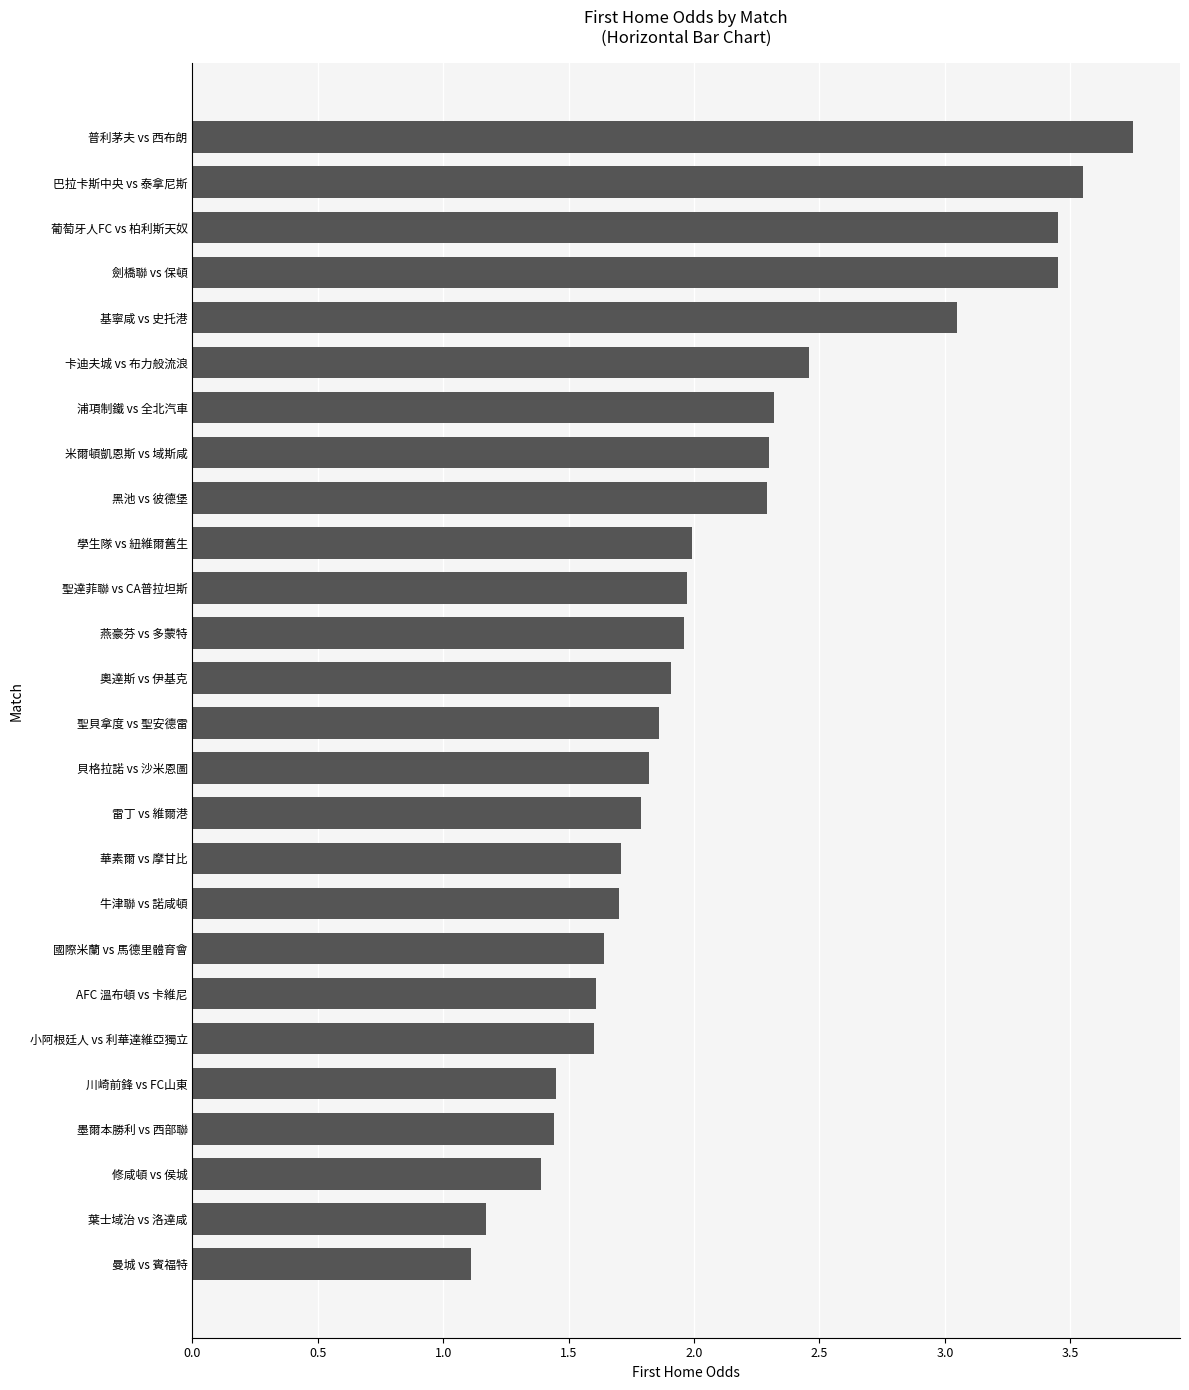

Approximately how many times larger is the value at 川崎前鋒 vs FC山東 compared to 聖達菲聯 vs CA普拉坦斯?

0.7